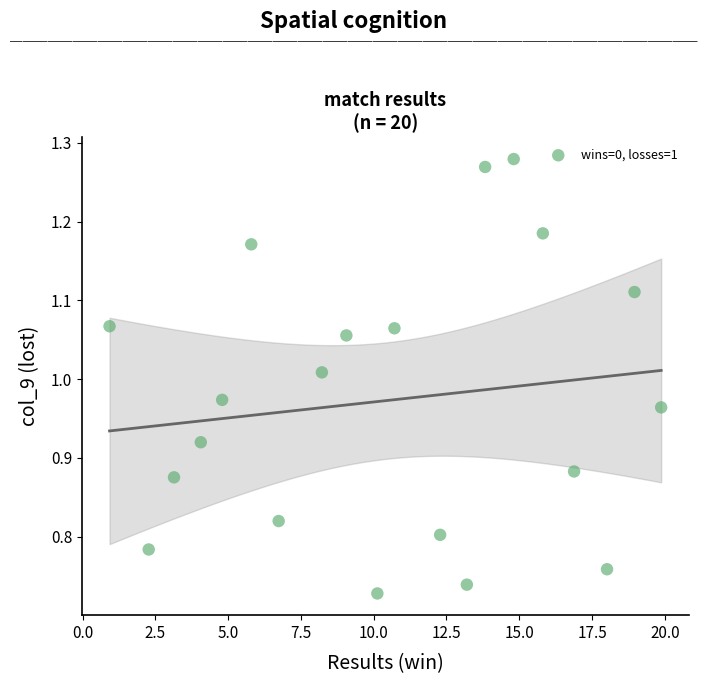

What is the range of Y values (max minus min)?

0.6